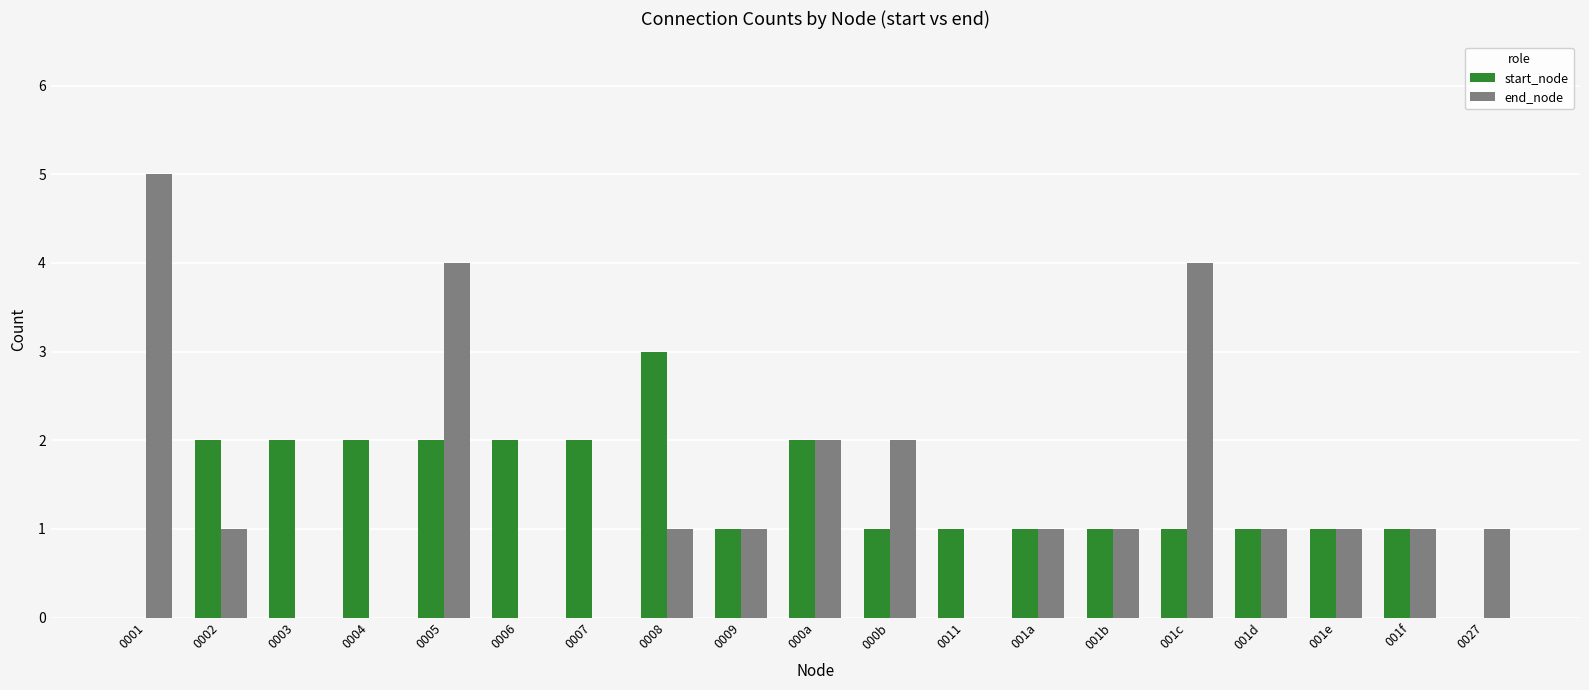

What is the total value across all series at 0008?

4